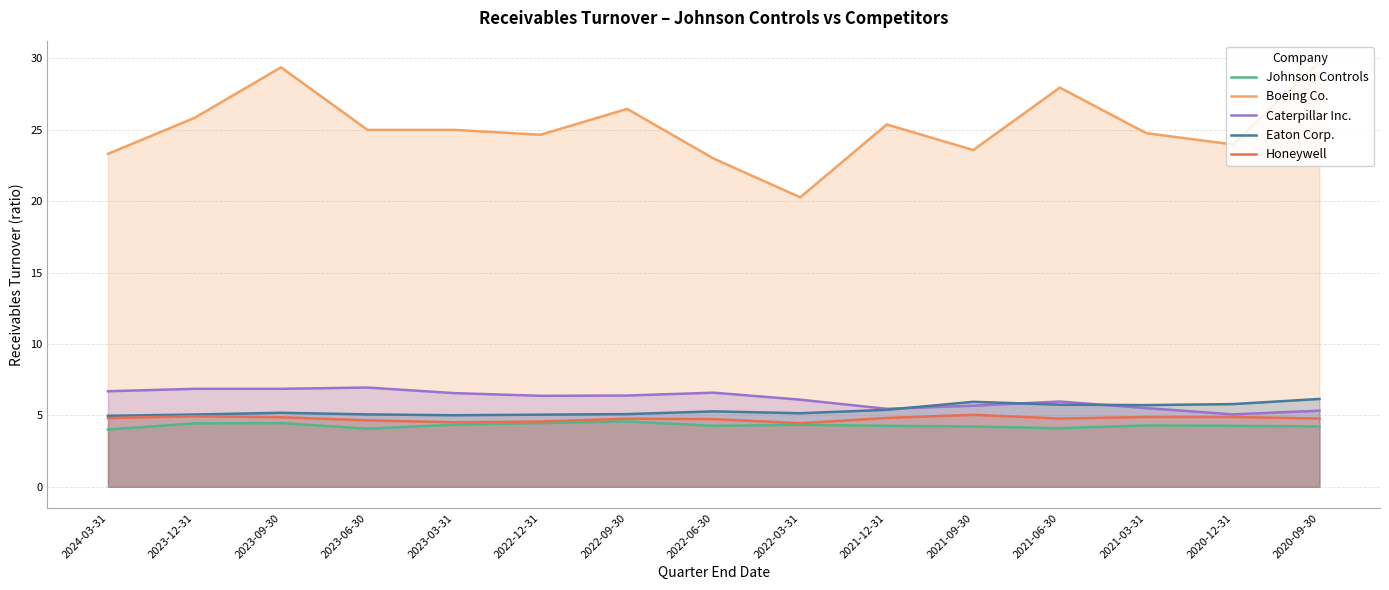

What position from the left is 2020-12-31?

14